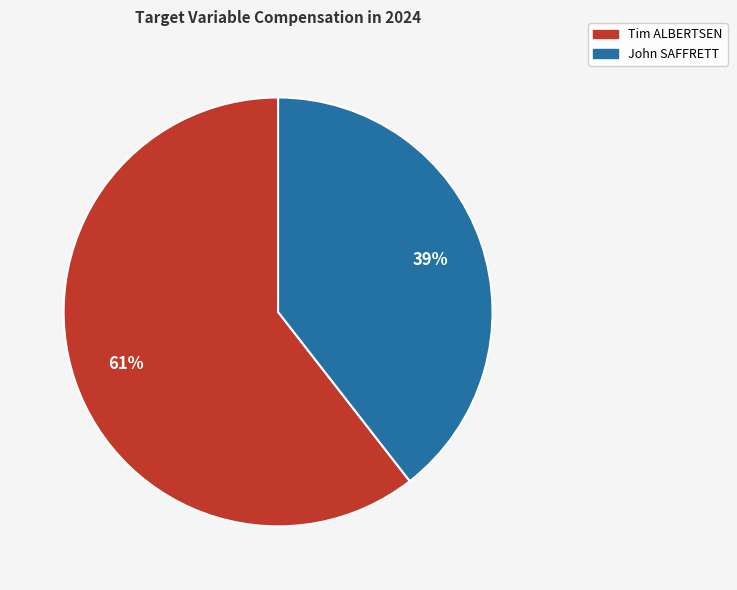

To the nearest percent, what percentage of the pie is John SAFFRETT?

39%